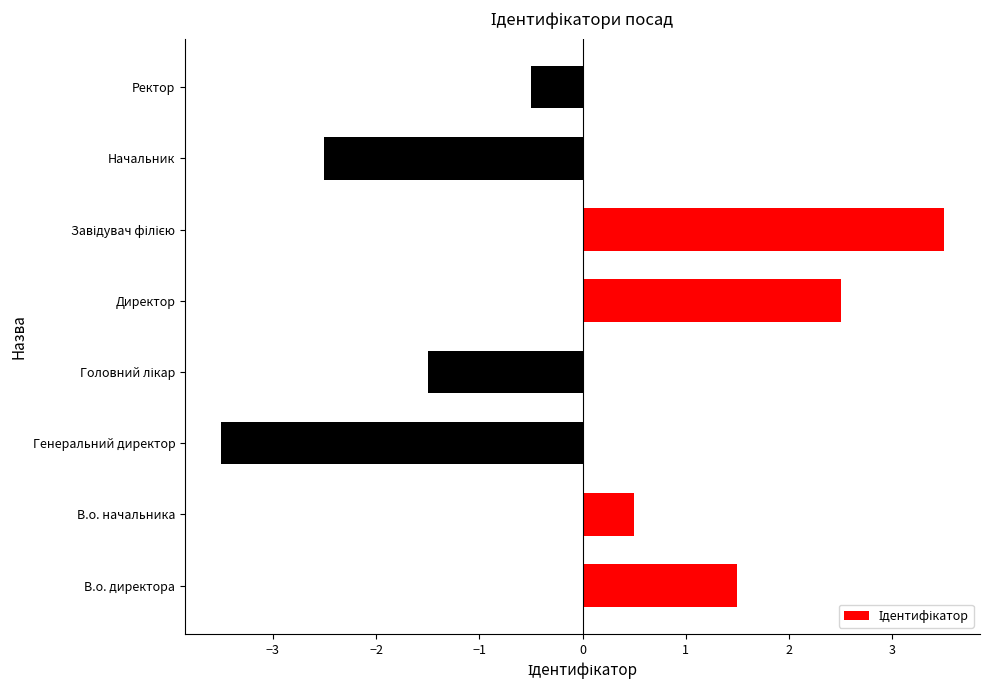

What is the maximum value shown in the chart?

3.5